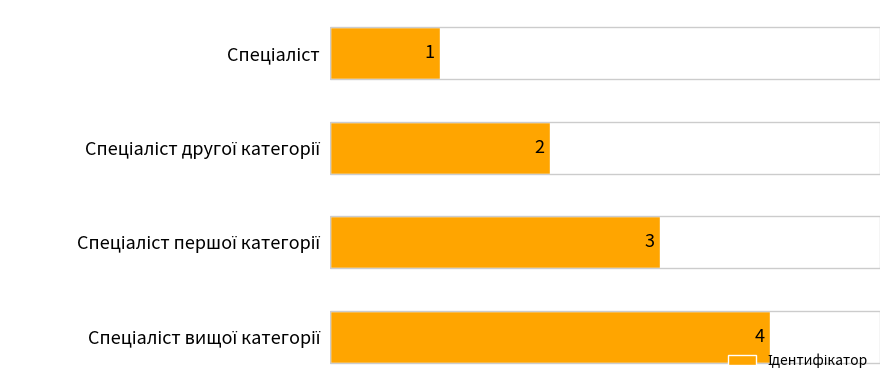

How many values are between 2 and 4?

3